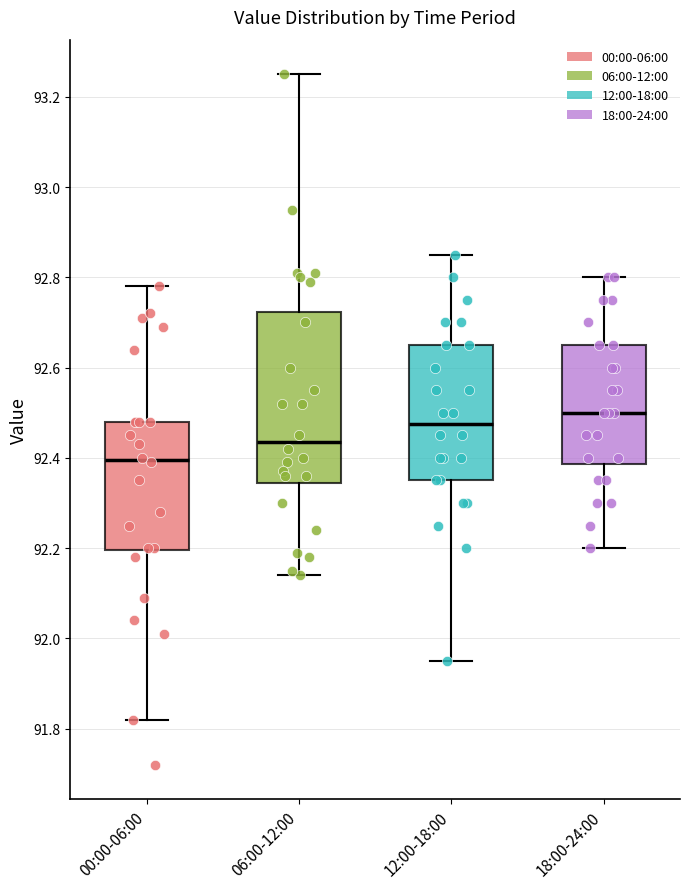

Reading left to right, read every box against the y-axis: the position of its median line, the range the box covers, and the ends of its whiskers. The values are not printed on the chart, so give them approximately, as read against the axis.

00:00-06:00: median 92.40, box 92.20 to 92.48, whiskers 91.82 to 92.78
06:00-12:00: median 92.44, box 92.34 to 92.72, whiskers 92.14 to 93.26
12:00-18:00: median 92.48, box 92.36 to 92.66, whiskers 91.96 to 92.86
18:00-24:00: median 92.50, box 92.38 to 92.66, whiskers 92.20 to 92.80